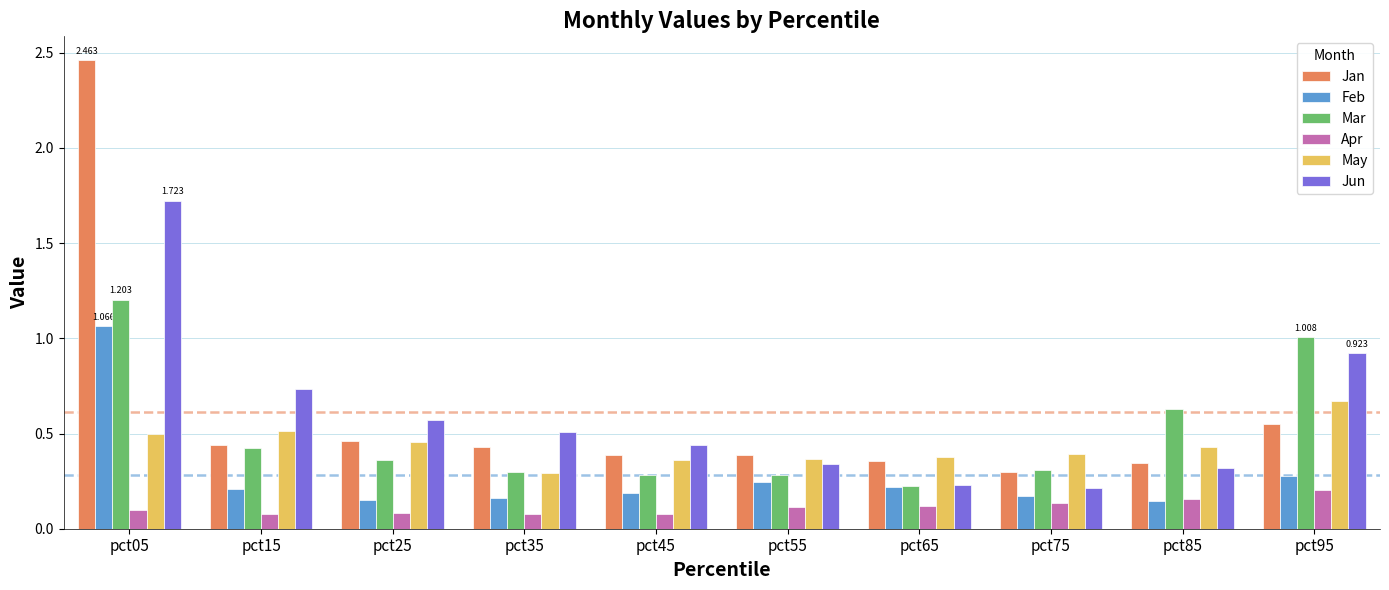

Is the value of Feb at pct35 greater than the value of Jun at pct65?

No